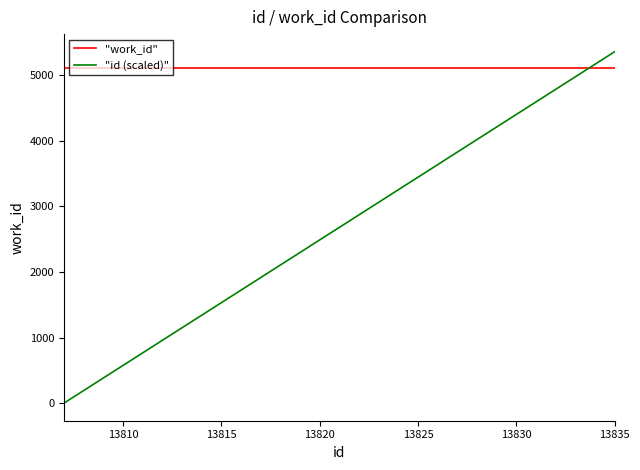

True or false: "work_id" and "id (scaled)" cross at least once.

True